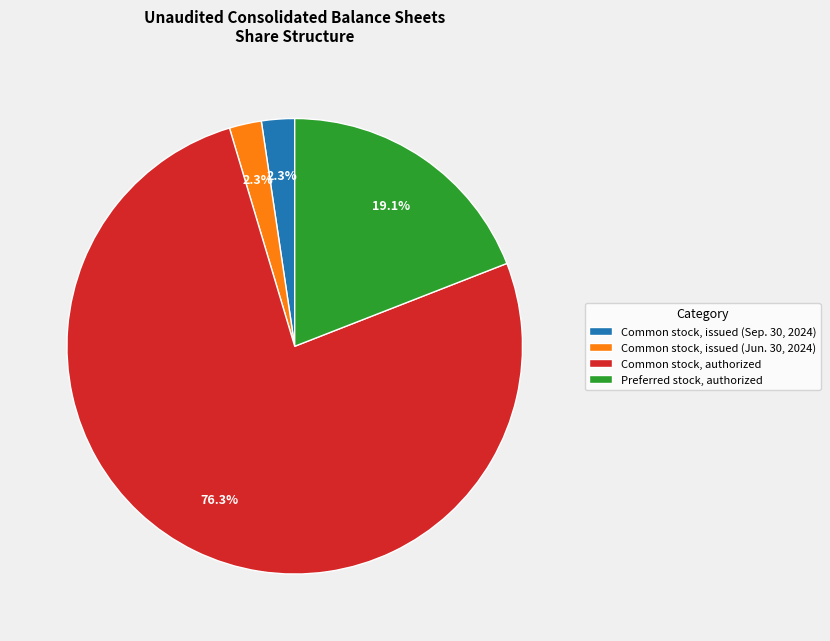

True or false: Common stock, authorized accounts for 76% of the total.

True